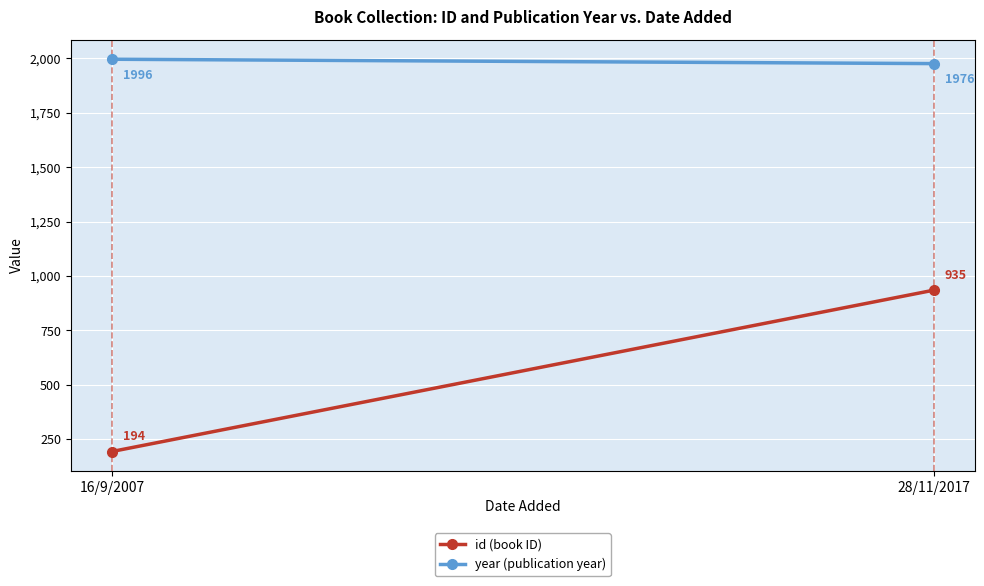

What is the maximum value shown in the chart?

1996